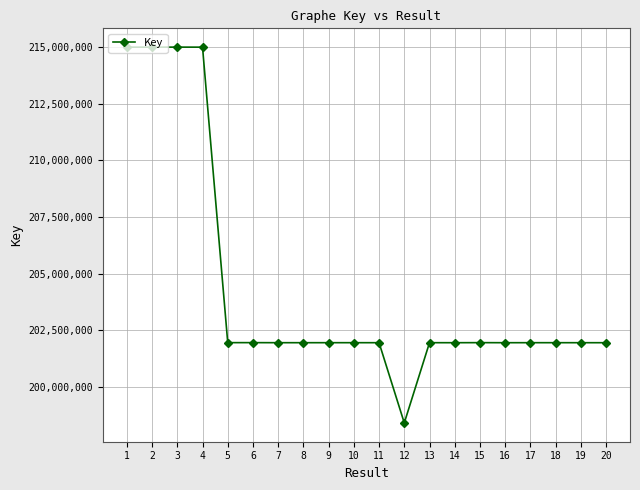

At which label does the data first exceed 201962049?

1